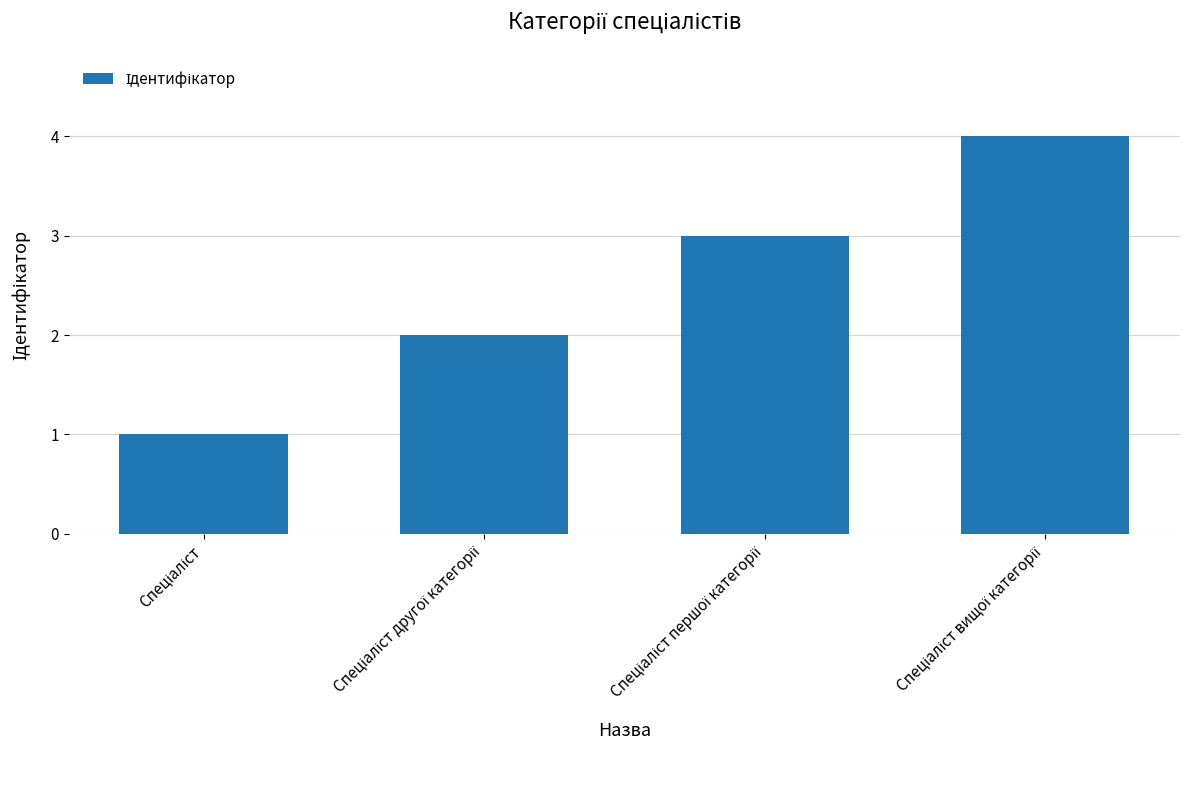

What is the greatest value displayed?

4